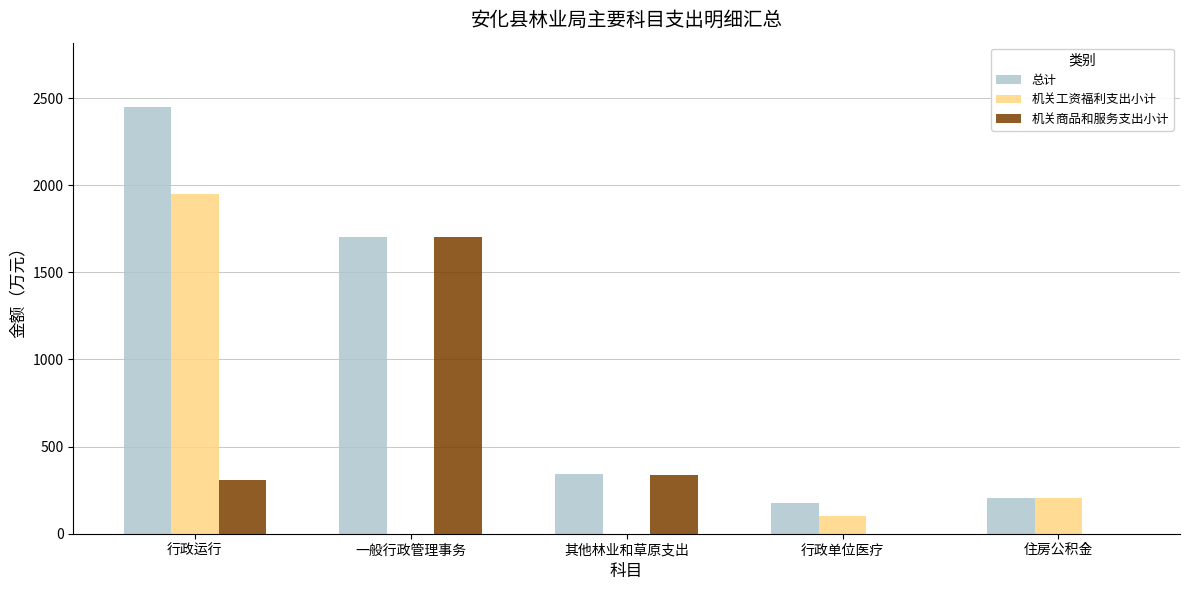

Are the bars horizontal?

No